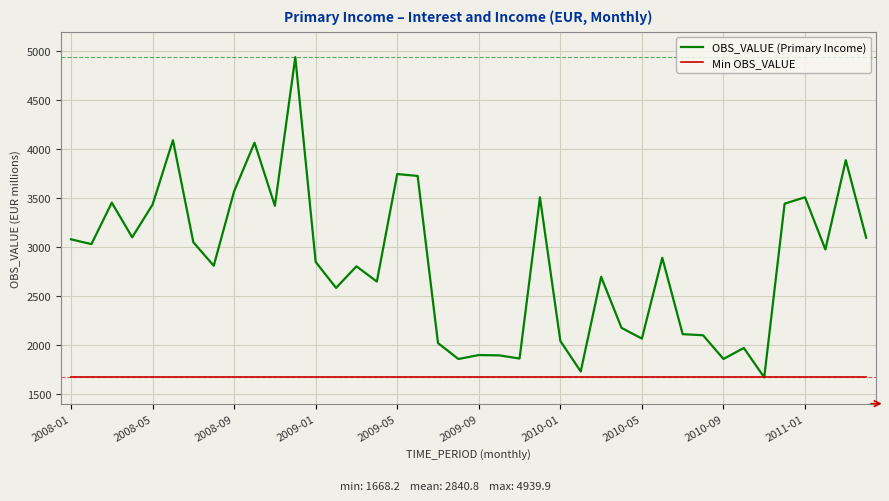

Which series has the largest total across all categories?

OBS_VALUE (Primary Income)